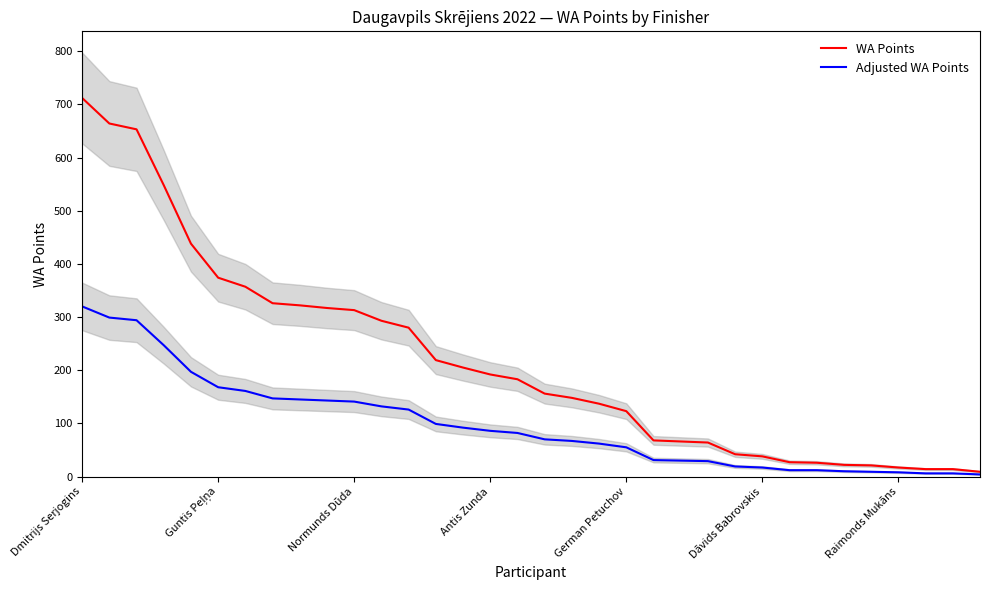

What is the sum of all Adjusted WA Points values?

3326